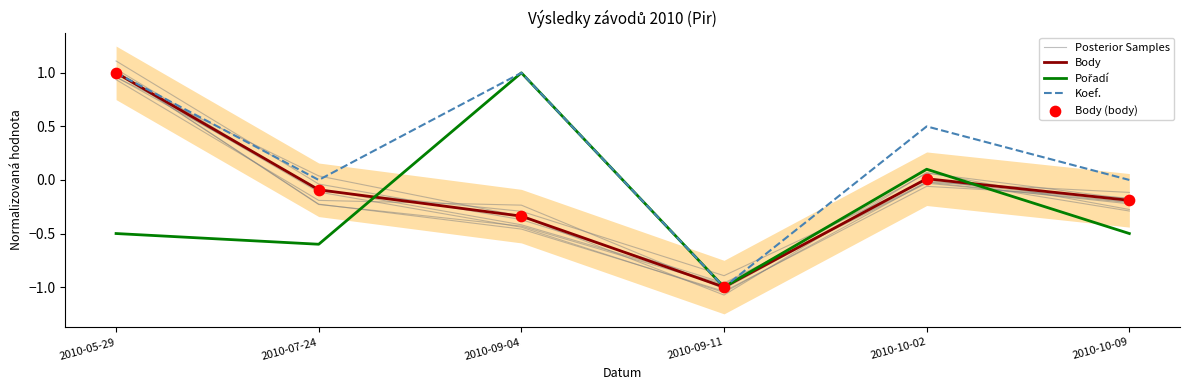

What is the total value across all series at 2010-05-29?

3.5